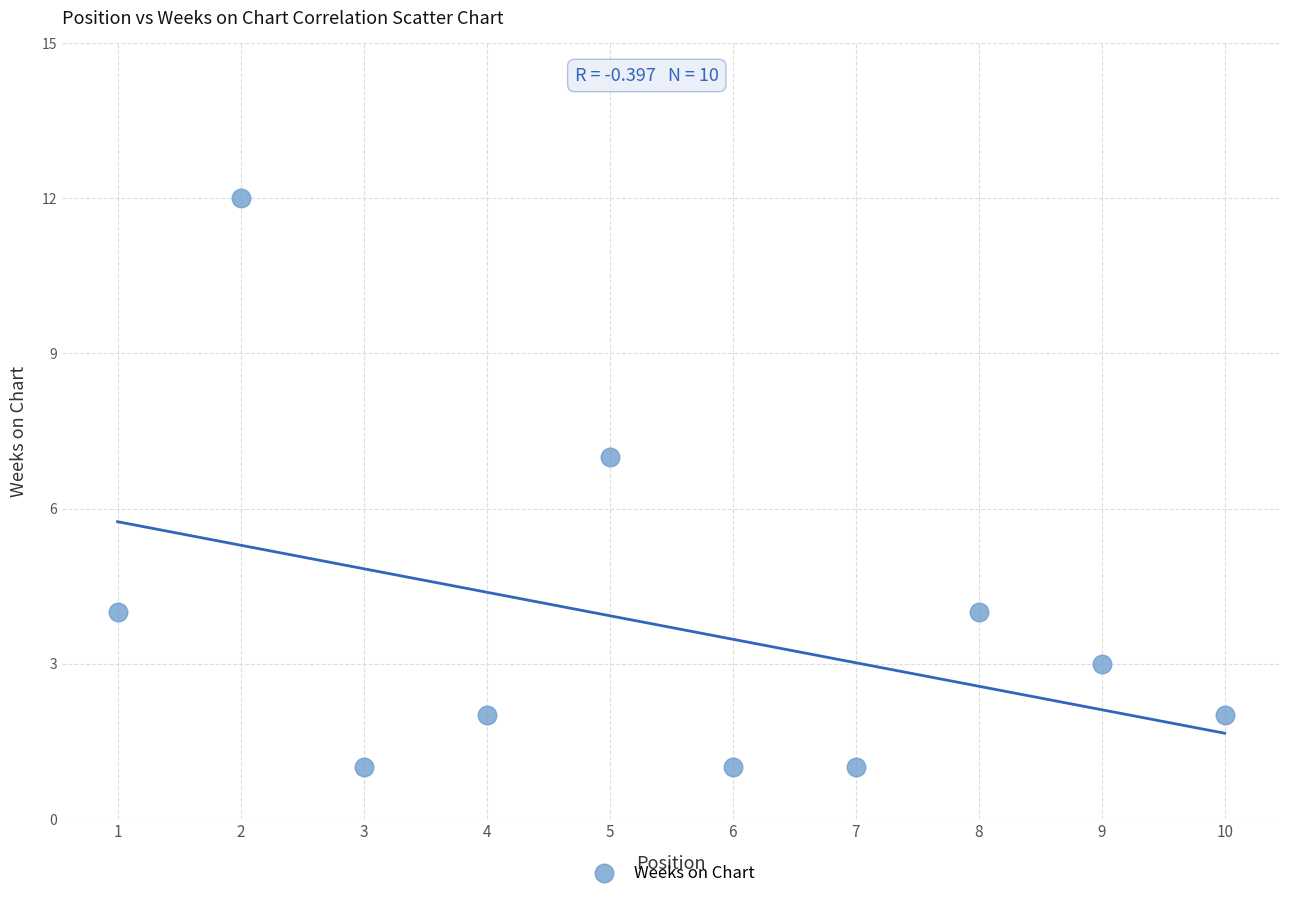

What Y value in the scatter plot is closest to 6?

7